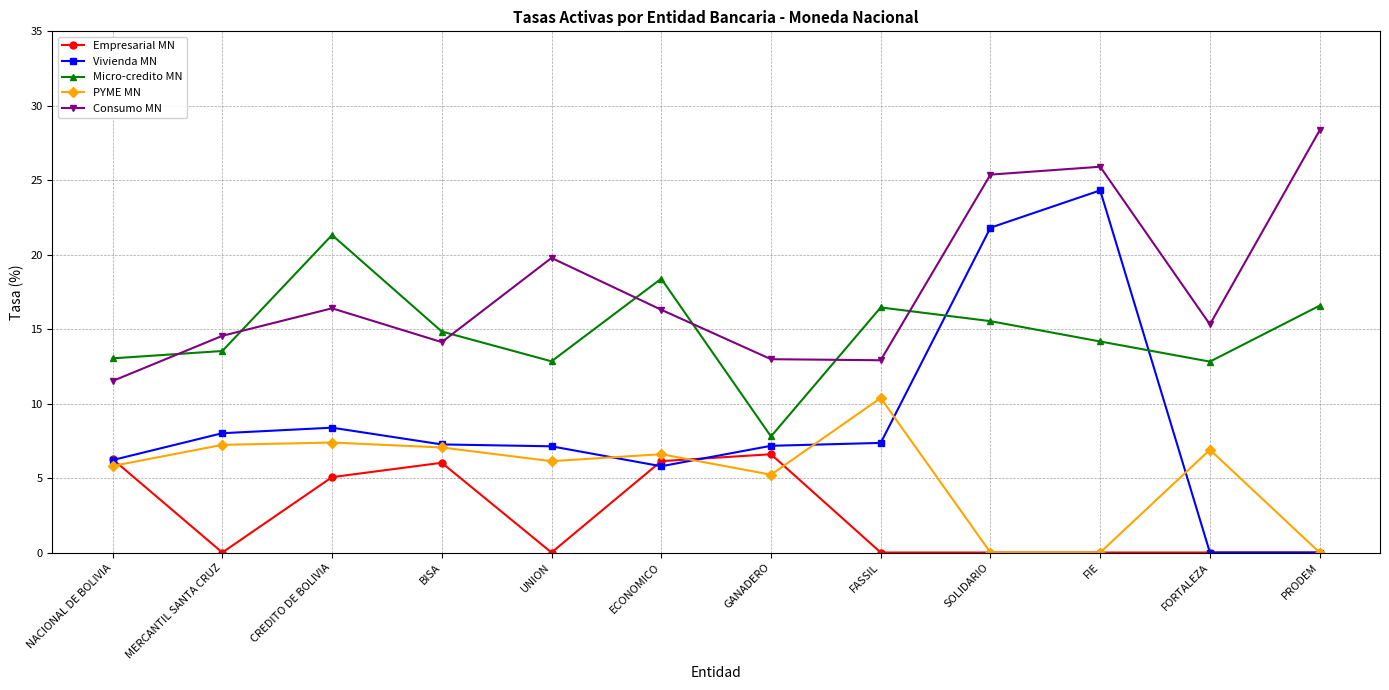

The Empresarial MN series shows 0.0 at MERCANTIL SANTA CRUZ. True or false?

True